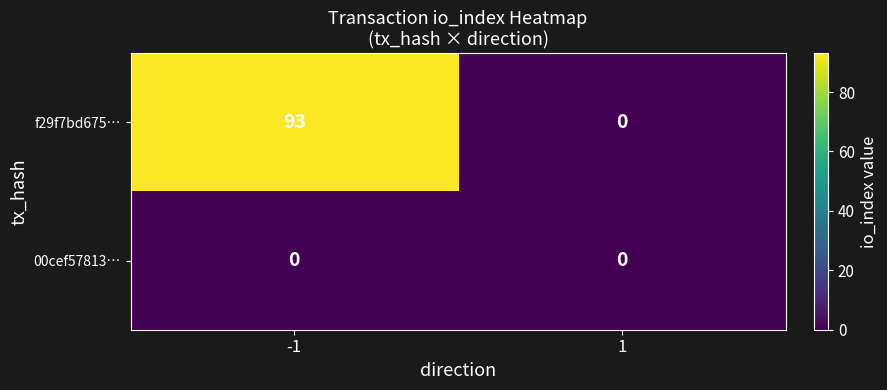

Which series changed the most between -1 and 1?

f29f7bd675…